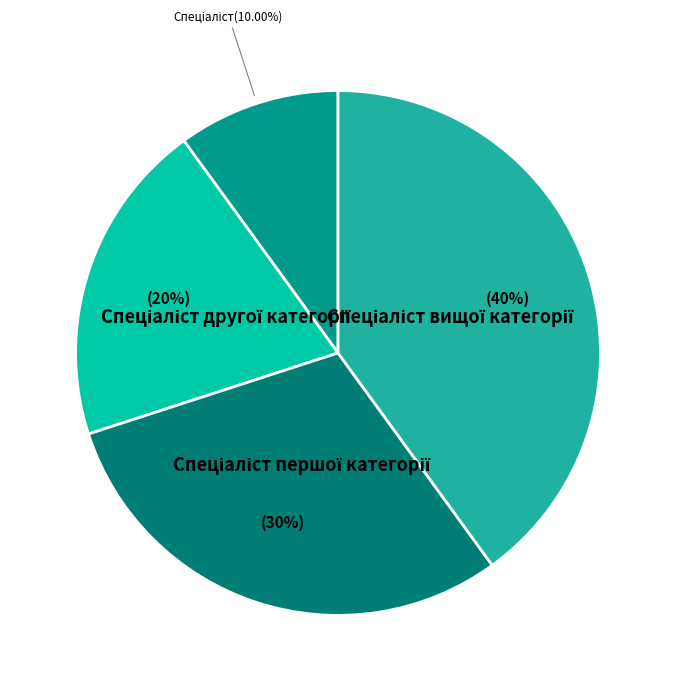

Is there a majority slice in this chart?

No